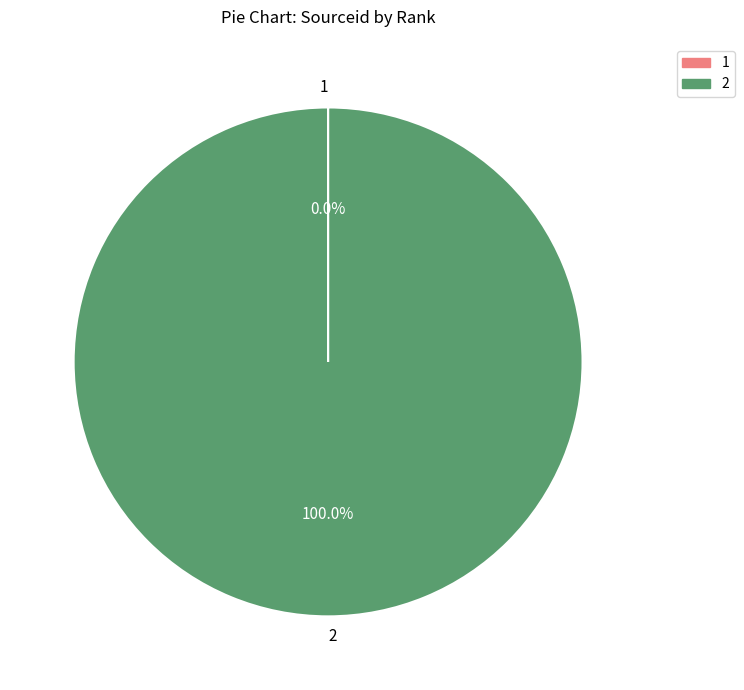

Which category has the biggest portion of the pie?

2